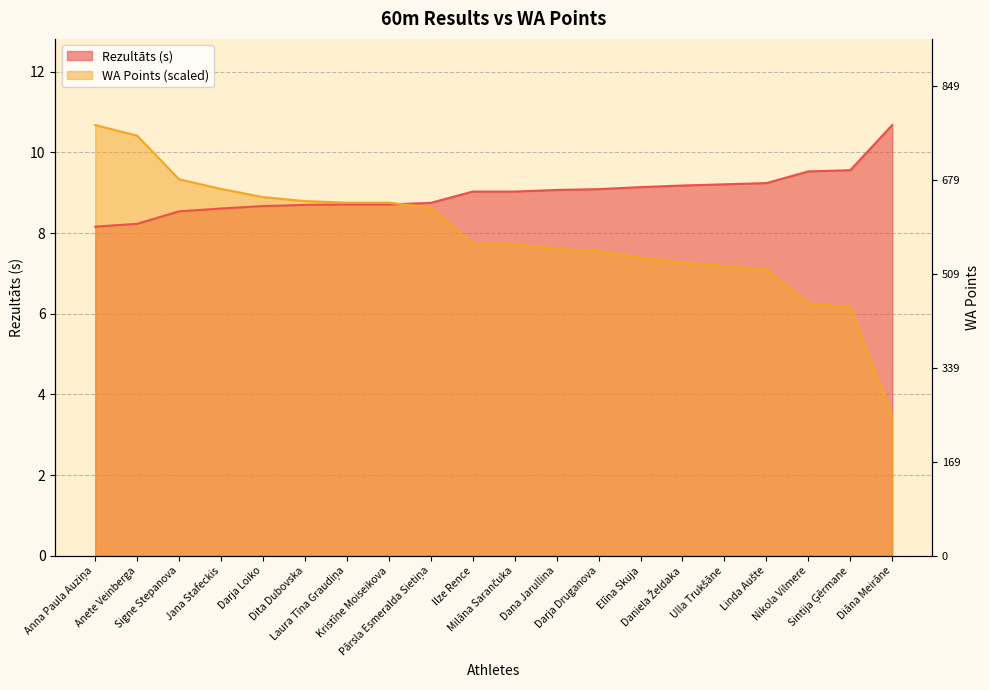

Read the Rezultāts value at Elīna Skuja.

9.1